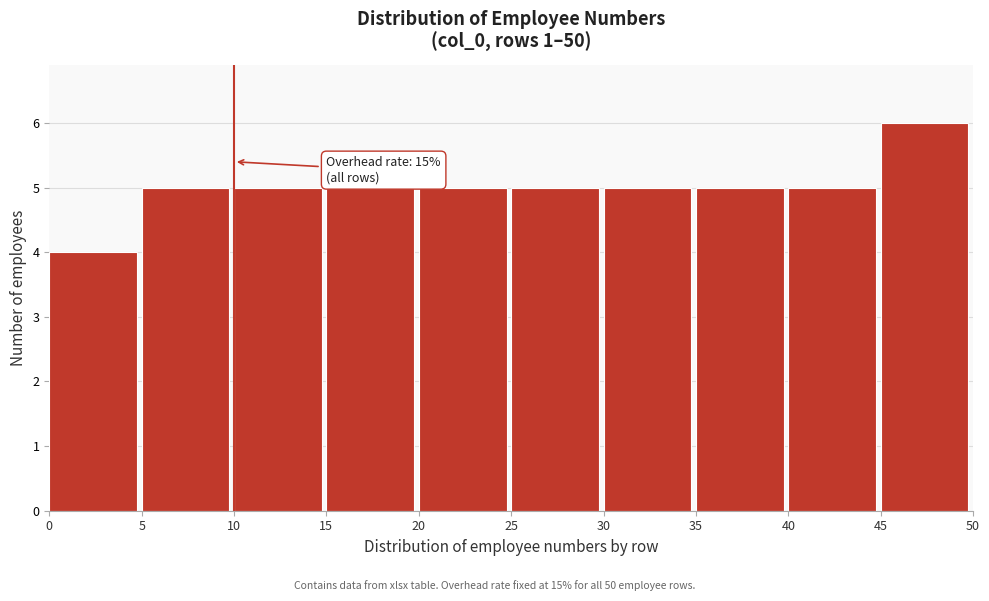

Which range on the x-axis has the tallest bar?

45 to 50